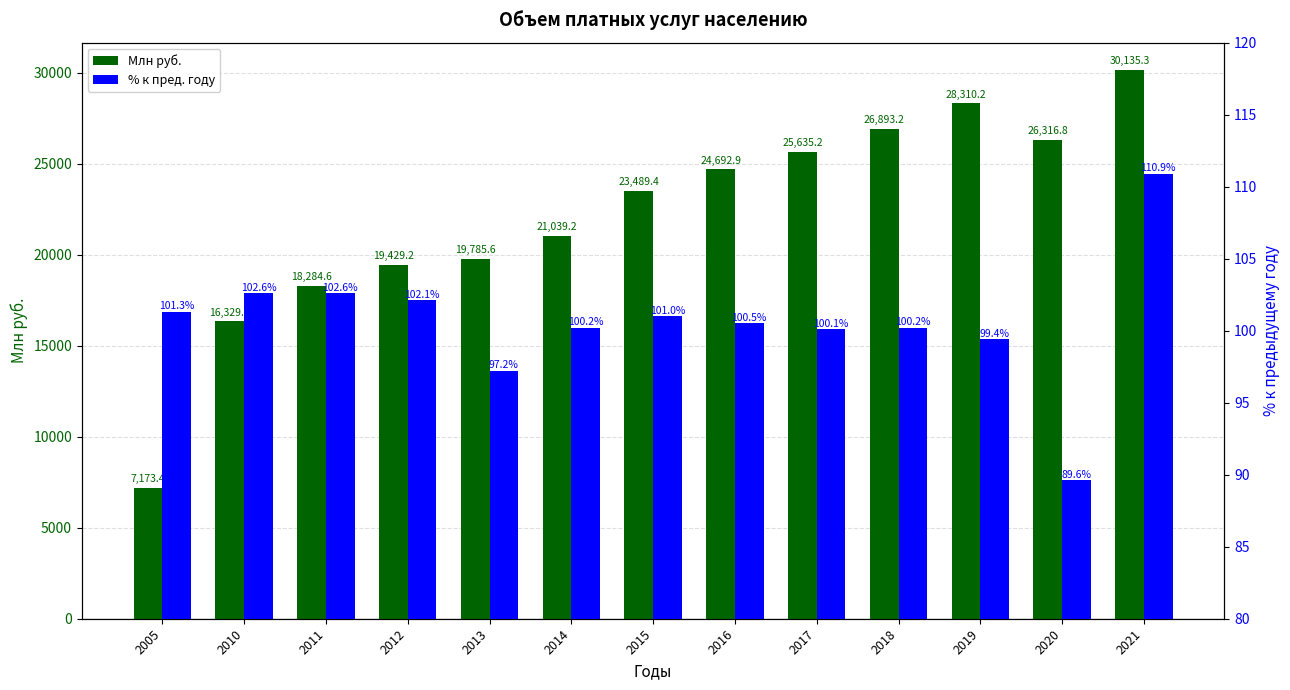

Does the chart contain any negative values?

No